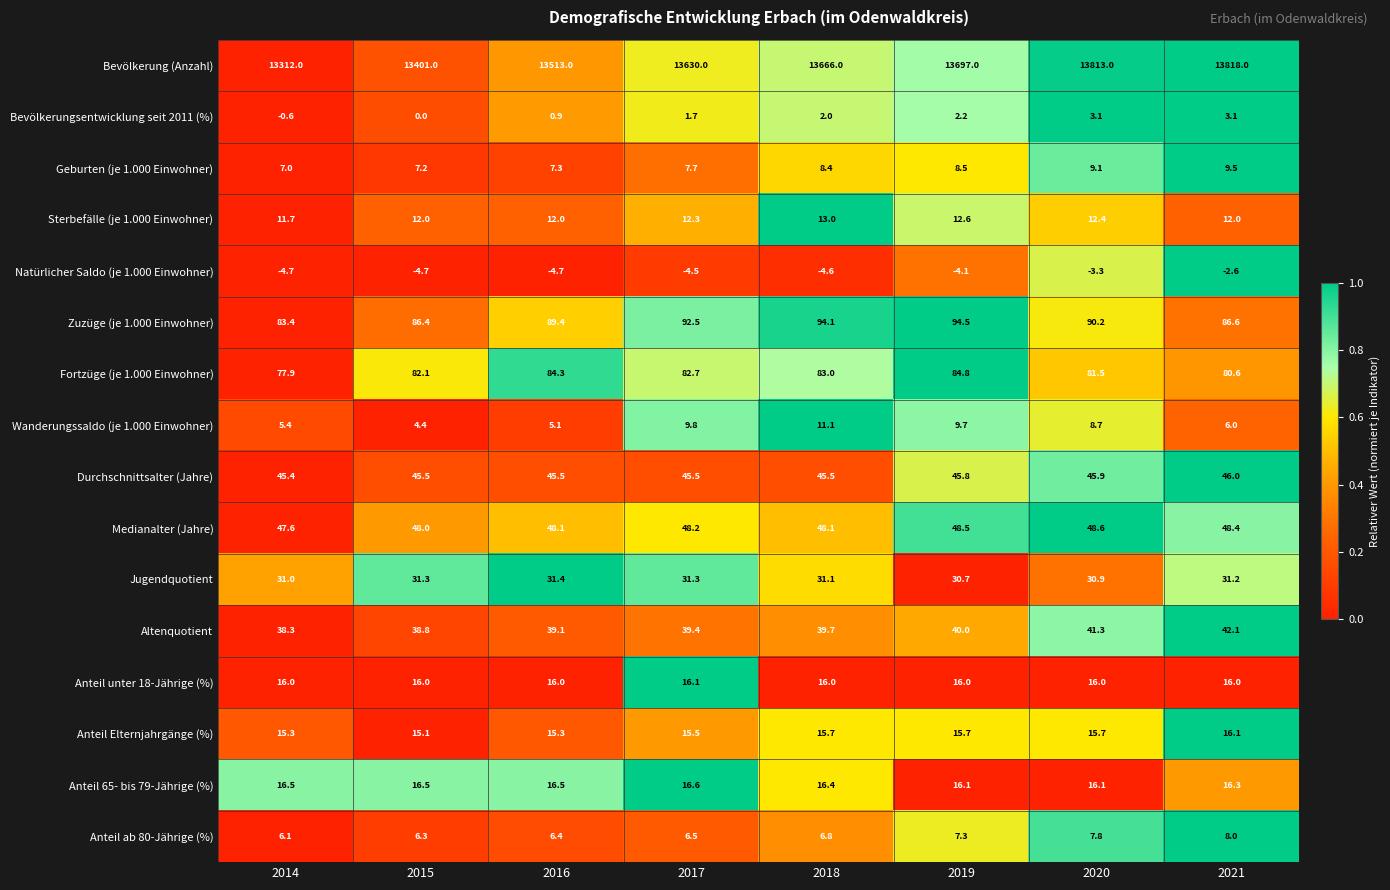

Which label corresponds to the largest value in the chart?

2021